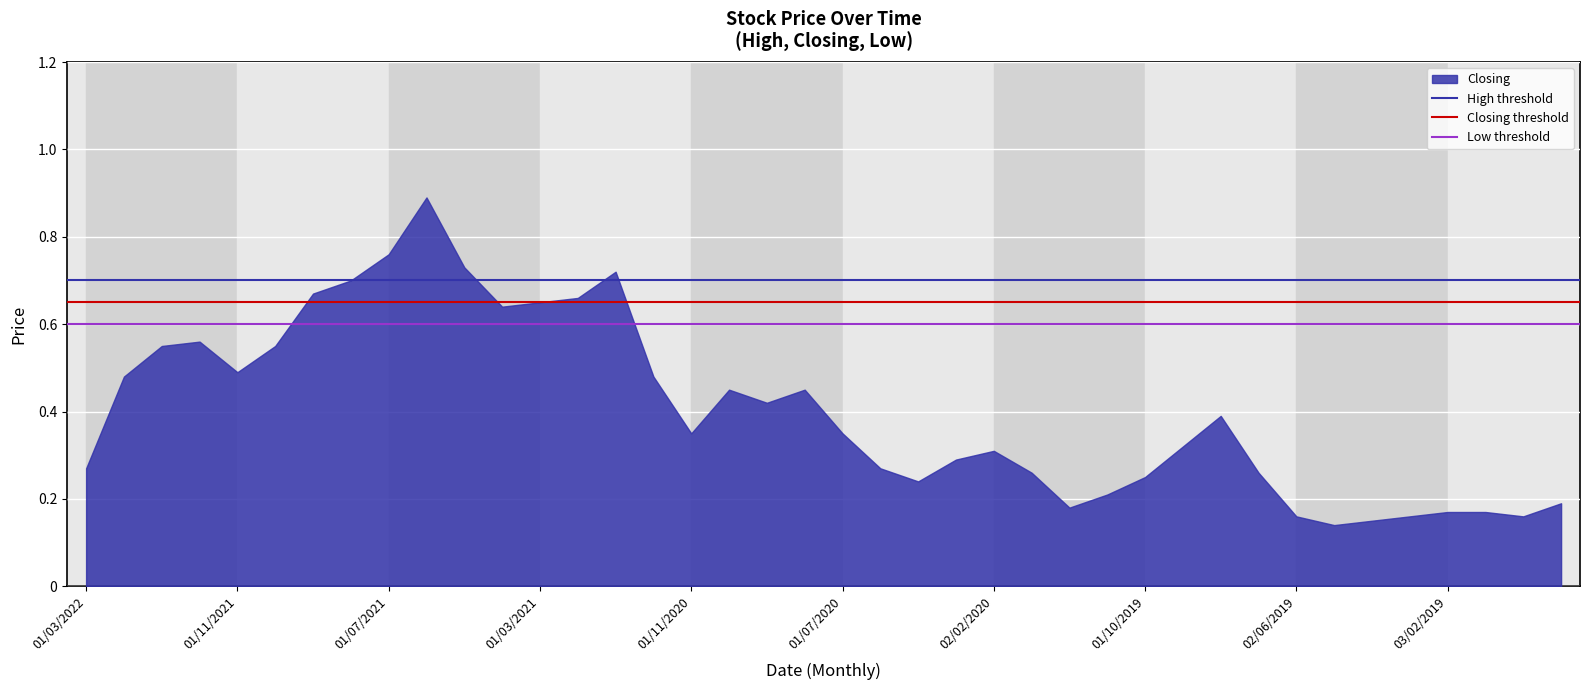

Which has a higher value, 01/03/2022 or 01/11/2021?

01/11/2021